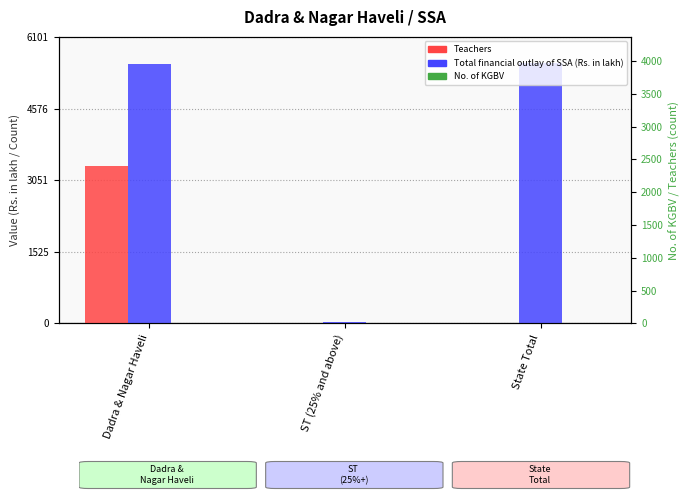

Is it true that Total financial outlay of SSA (Rs. in lakh) equals 38.2 at ST (25% and above)?

False